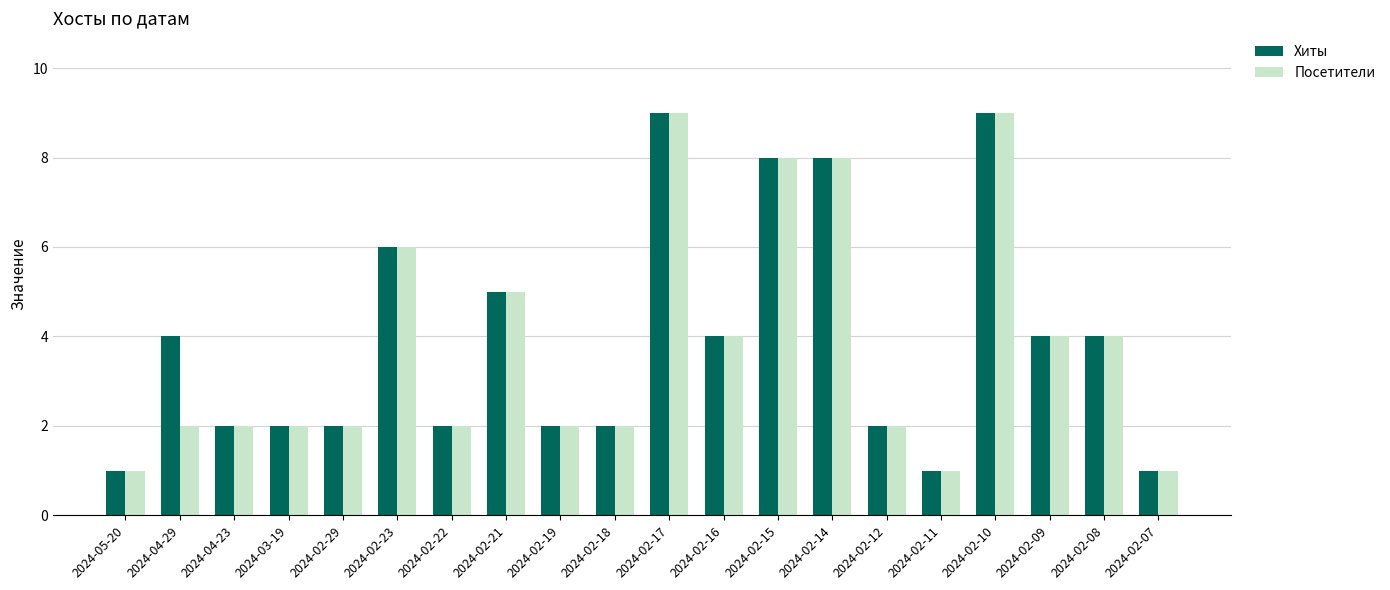

Reading right to left, list all the values displayed in this chart.

Хиты: 1	4	4	9	1	2	8	8	4	9	2	2	5	2	6	2	2	2	4	1
Посетители: 1	4	4	9	1	2	8	8	4	9	2	2	5	2	6	2	2	2	2	1